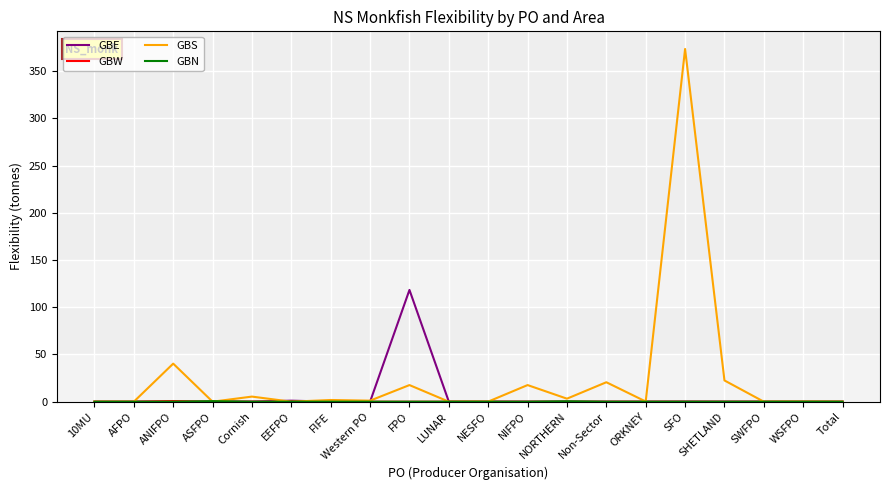

How many lines are shown in the chart?

4